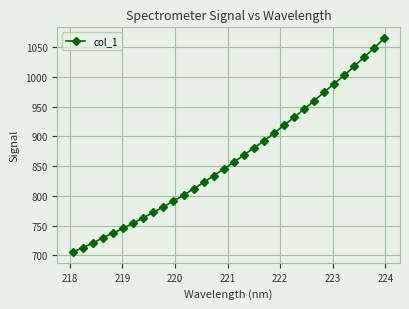

What is the difference between the second highest and second lowest values?

336.0